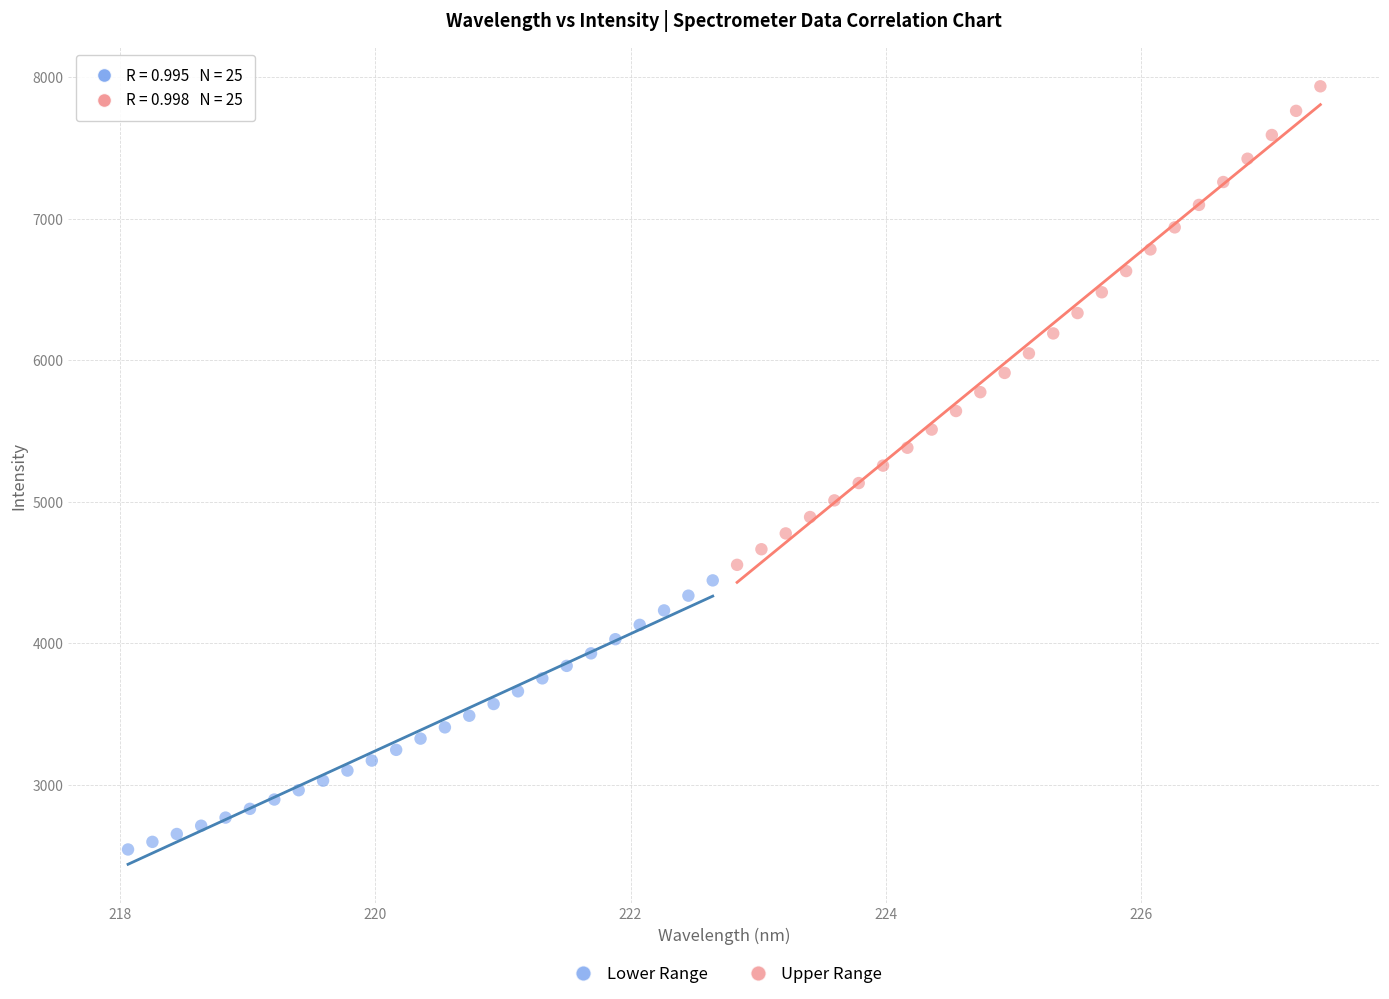

Which series contains the highest Y value?

Upper Range